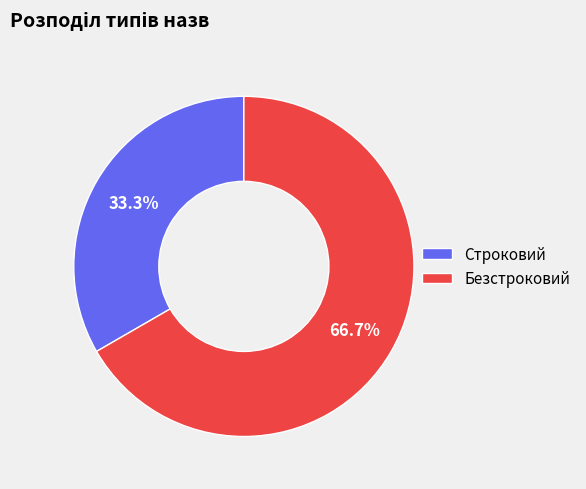

To the nearest percent, what portion does Строковий represent?

33%